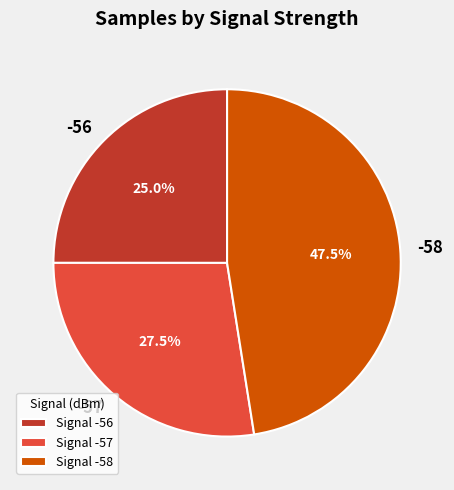

Is there any slice that represents more than half of the pie?

No